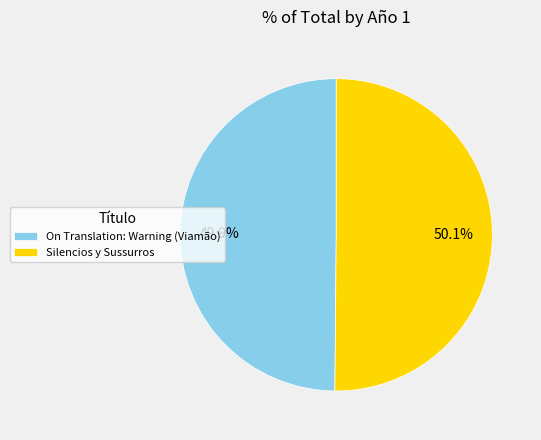

To the nearest percent, what portion does On Translation: Warning (Viamão) represent?

50%